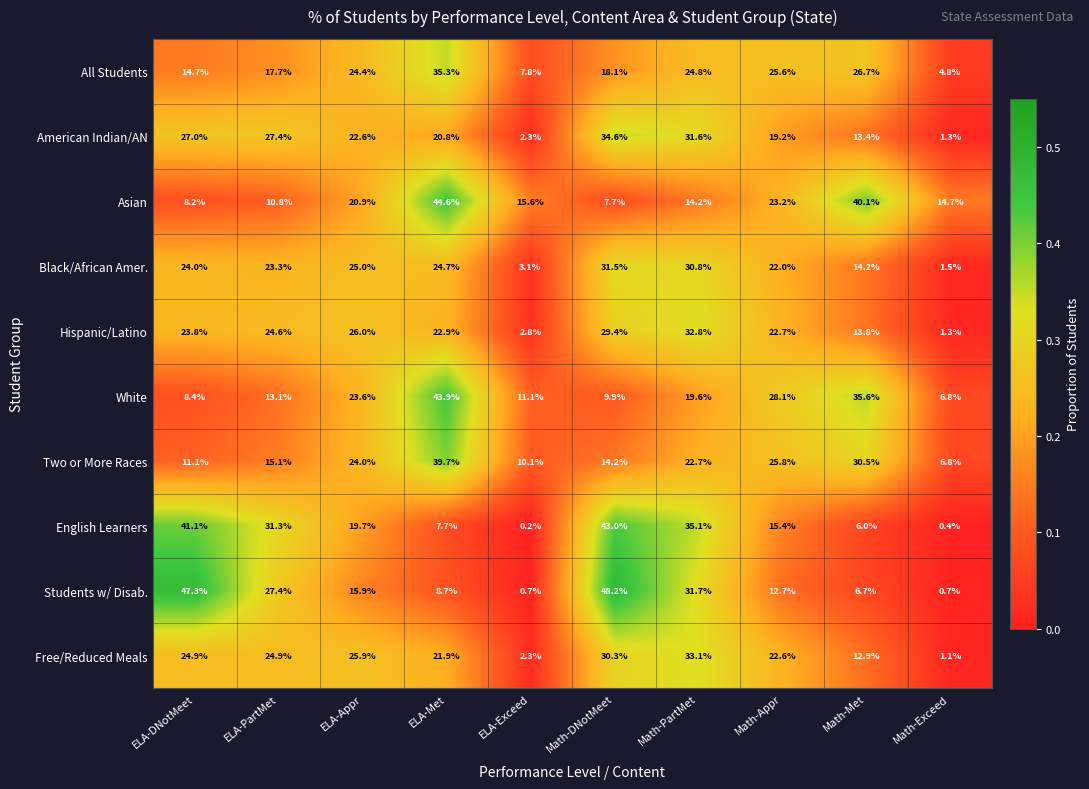

True or false: American Indian/AN has a value of 45.2 at ELA-PartMet.

False